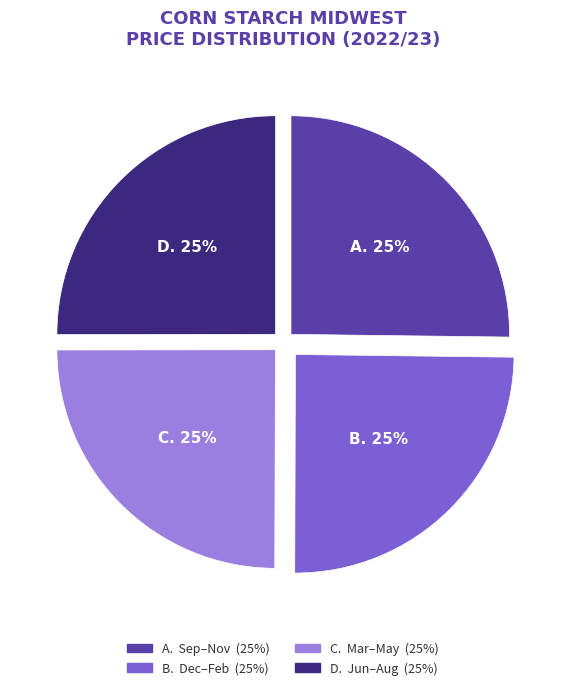

Count the number of slices in the pie.

4